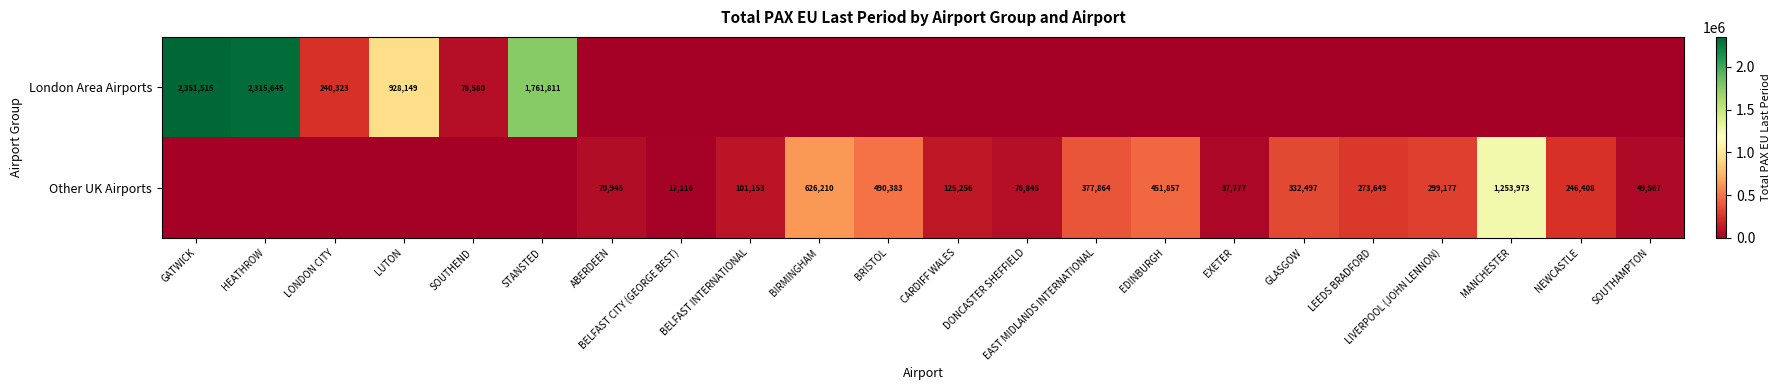

The value of Other UK Airports at BELFAST INTERNATIONAL is 101153. True or false?

True